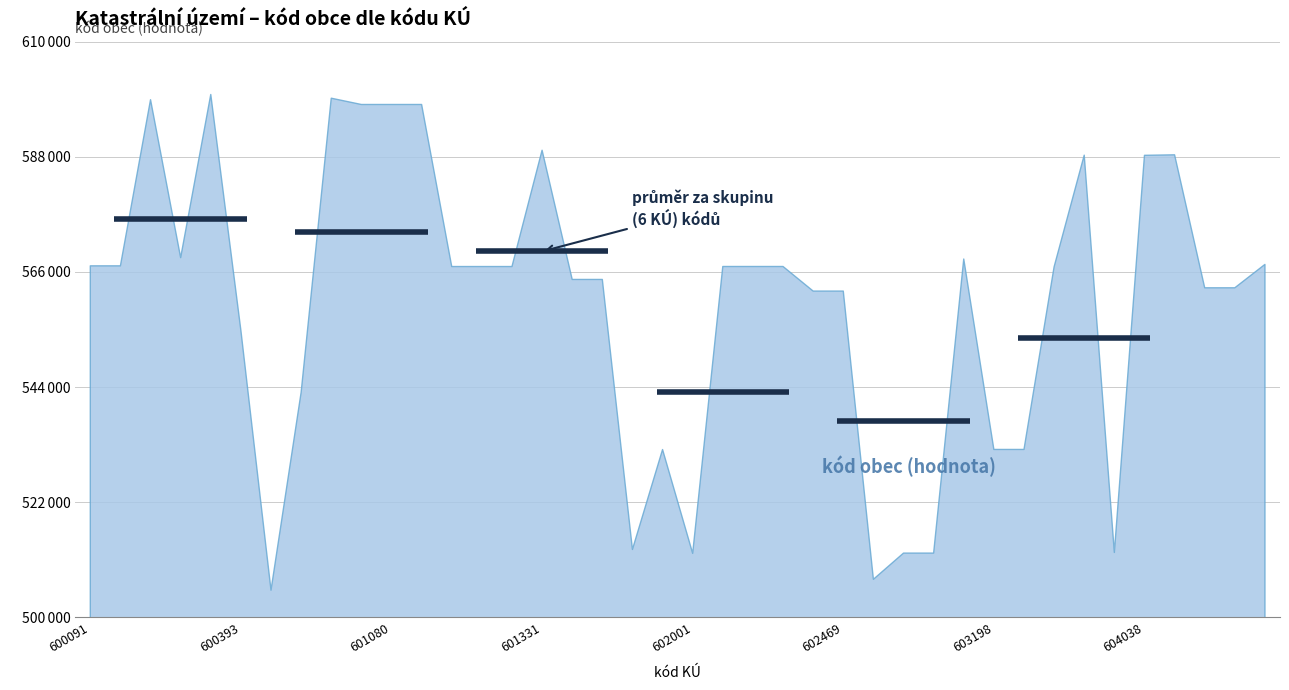

At which category does the data reach its first local peak?

600121